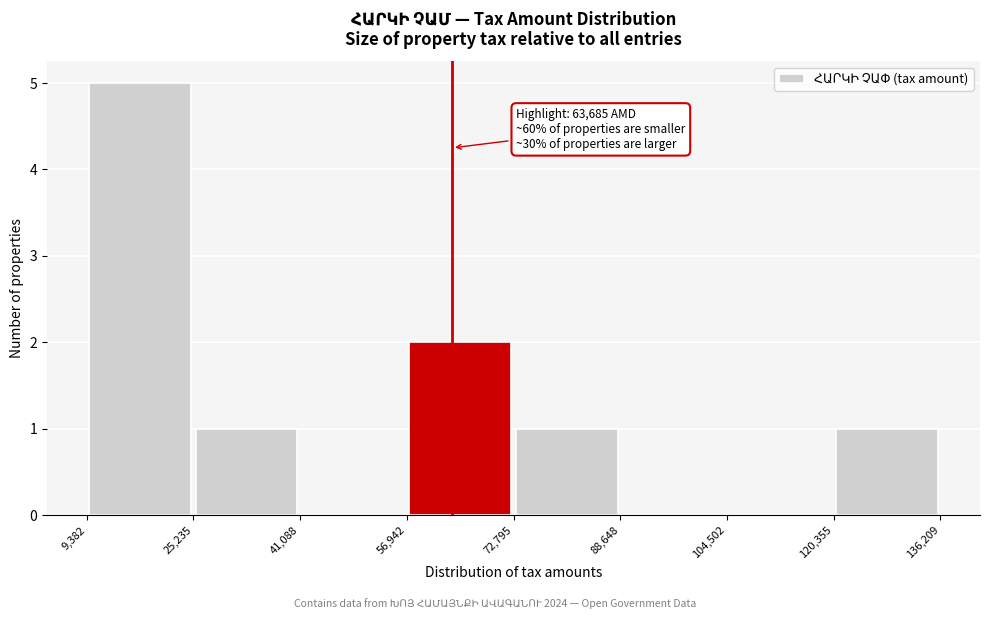

Which range on the x-axis has the tallest bar?

9,382 to 25,235